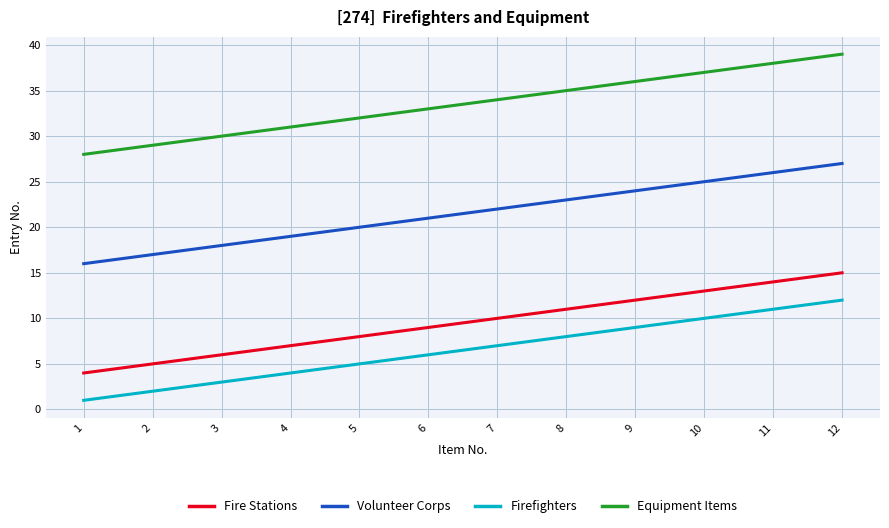

What is the minimum value for Fire Stations?

4.0